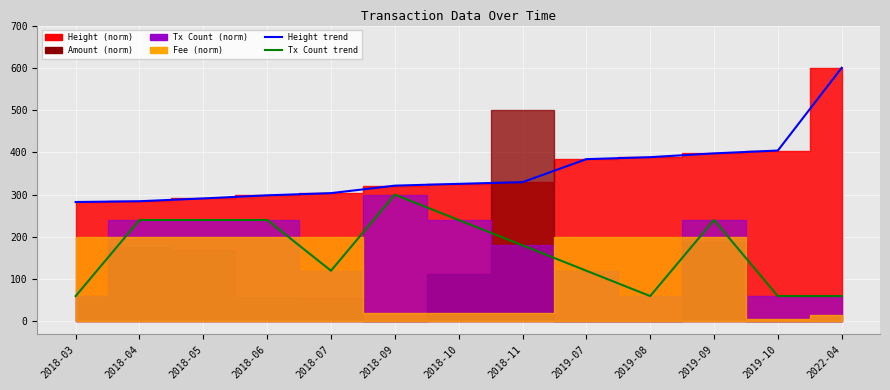

At which label is Height (line) closest to 441?

2019-10